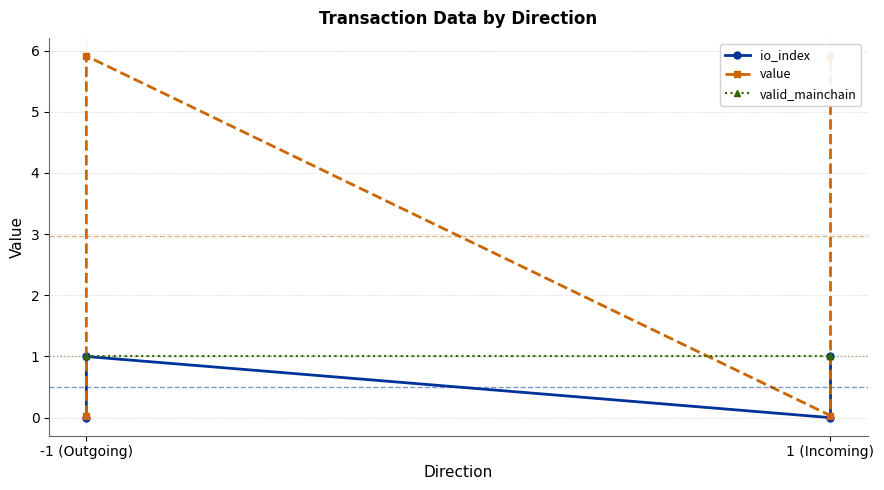

At which category is the sum across all series the highest?

-1 (Outgoing)